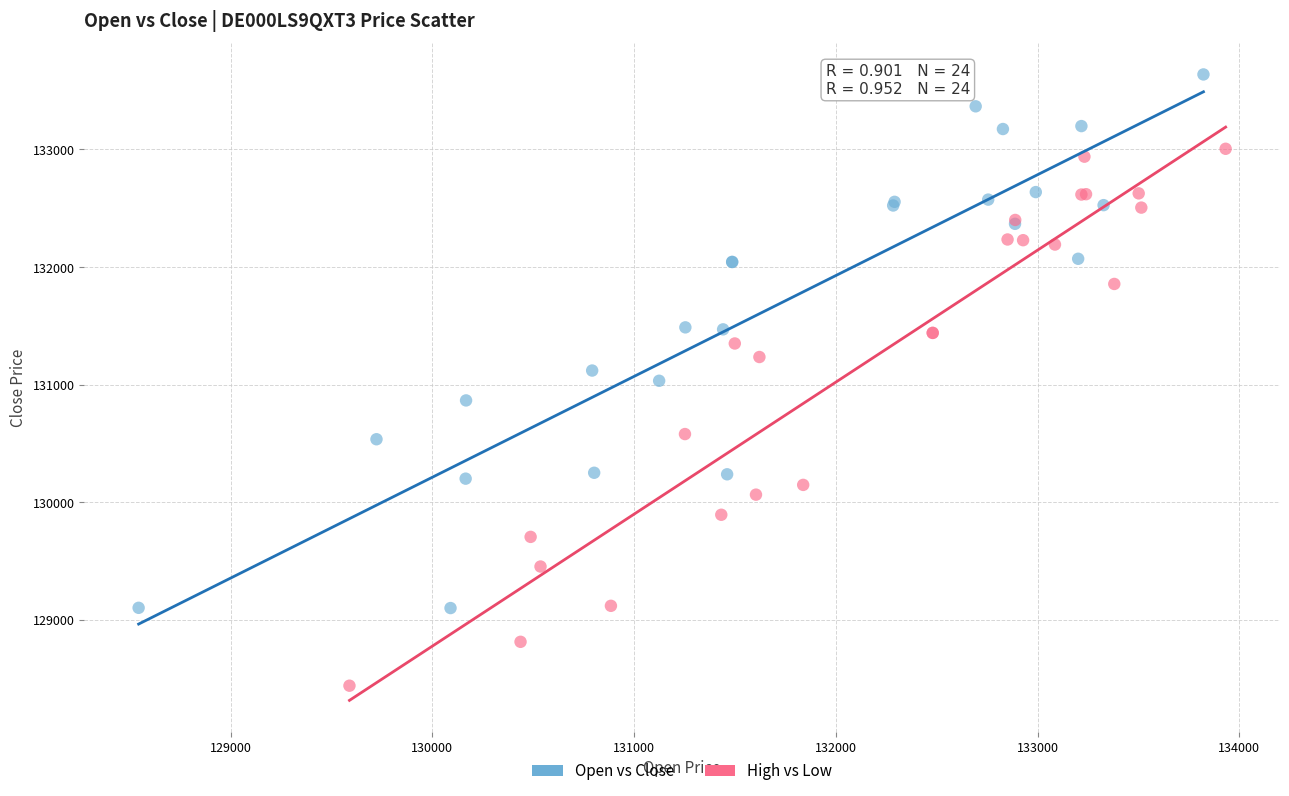

Which series reaches the minimum Y coordinate?

High vs Low